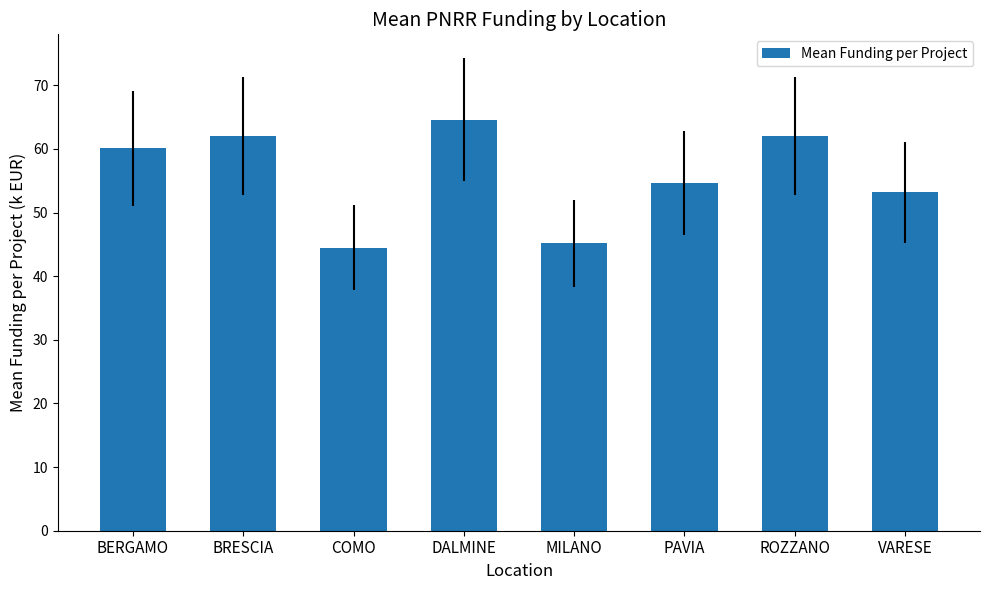

What is the sum of all values?

446.1